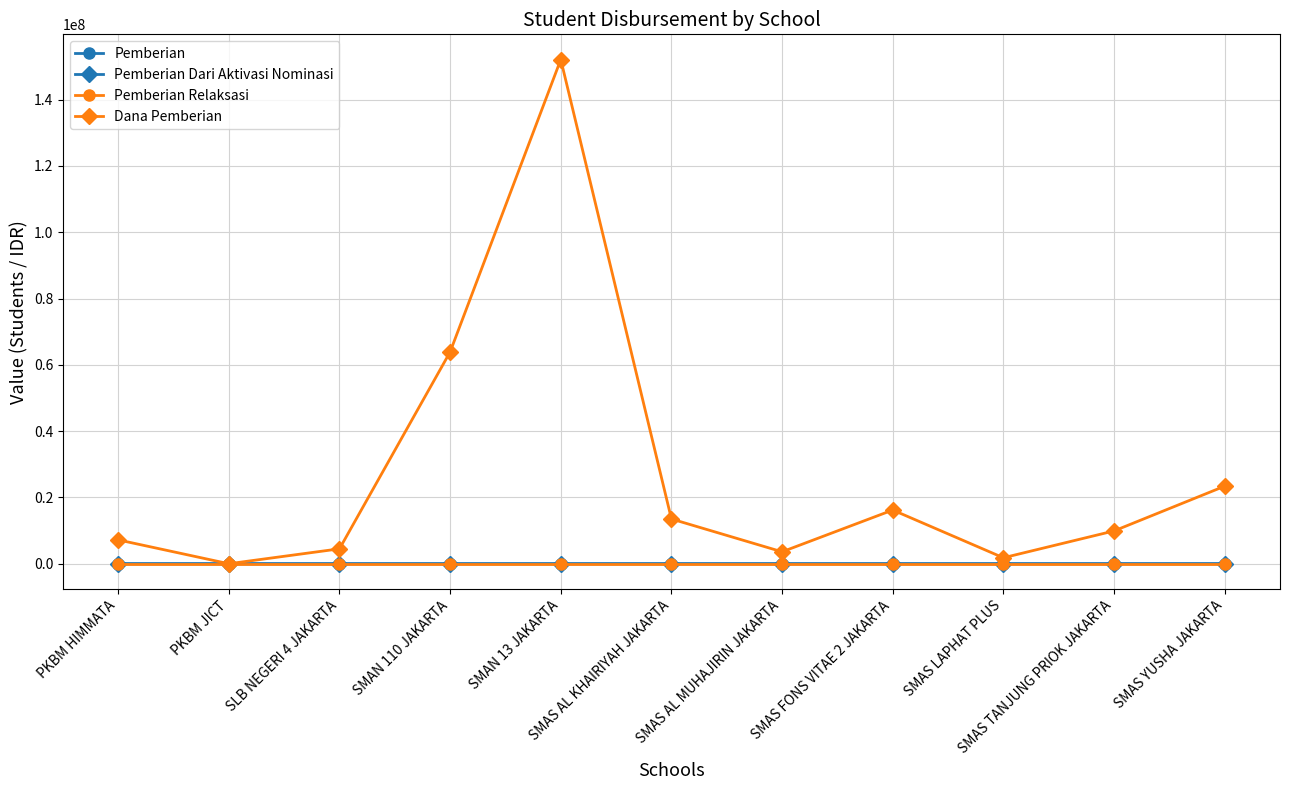

Which series has the largest range (max minus min)?

Dana Pemberian